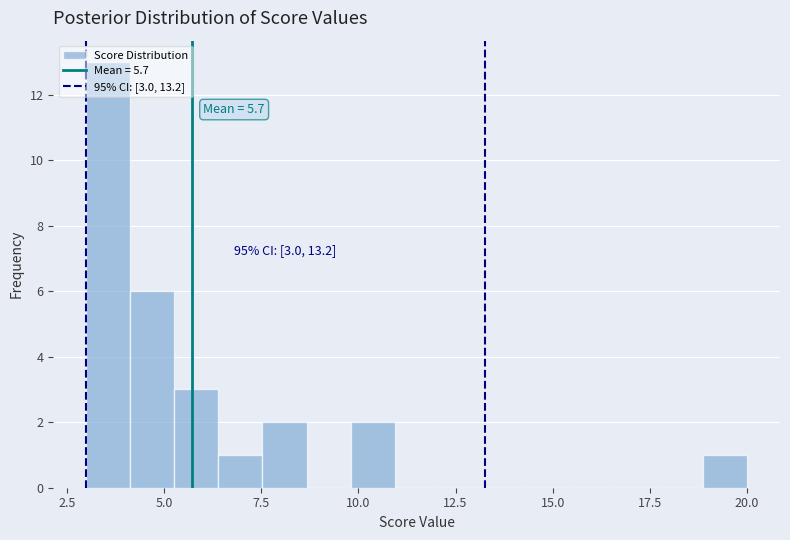

Read against the x-axis, roughly where is the centre of the tallest bar?

3.5